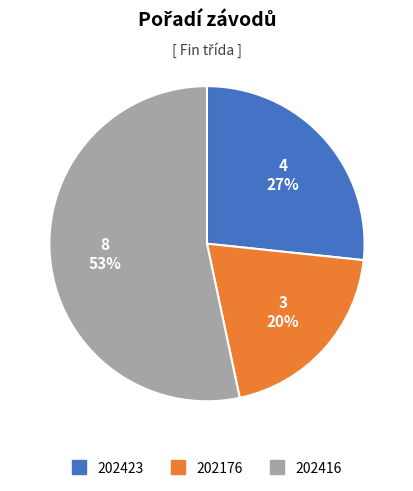

To the nearest percent, what portion does 202423 represent?

27%